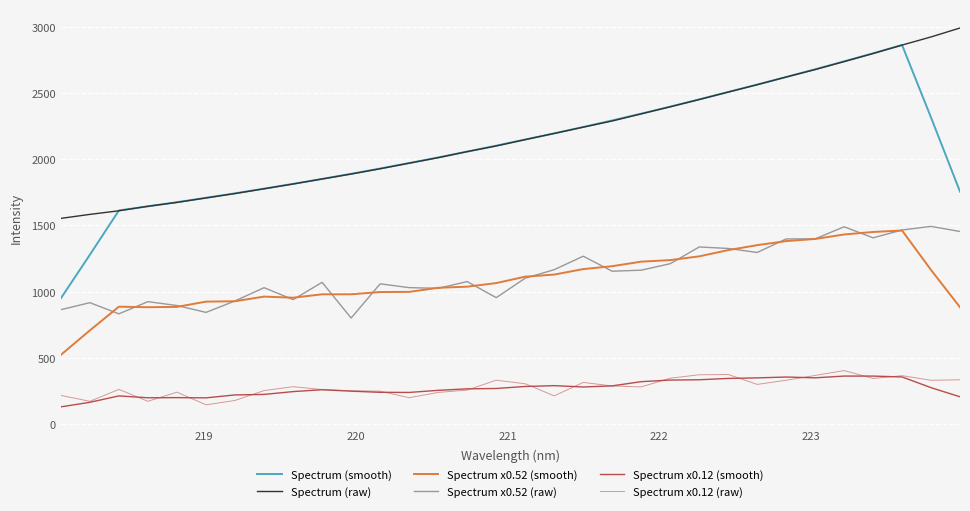

True or false: Spectrum (smooth) has more than 0 points higher than both neighbors.

True